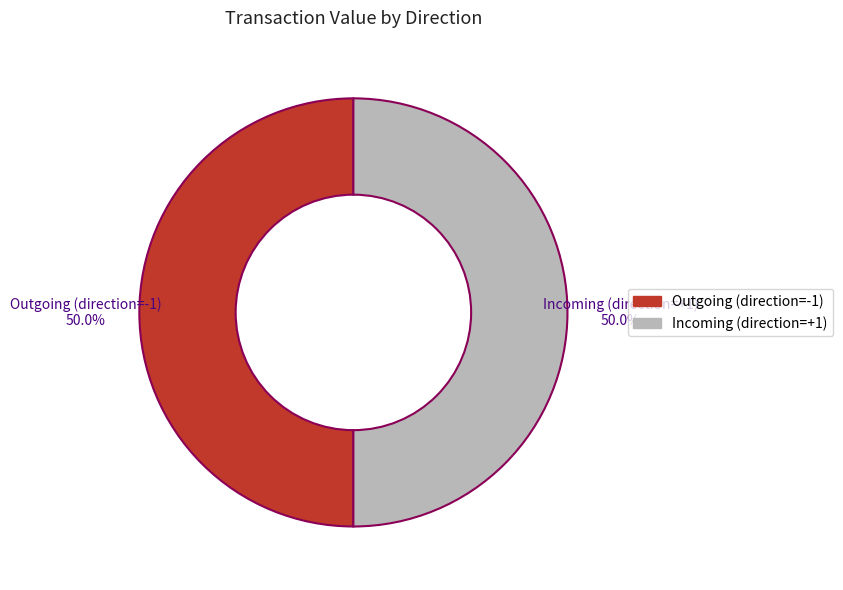

What is the ratio of the value at Incoming (direction=+1) to the value at Outgoing (direction=-1)?

1.0